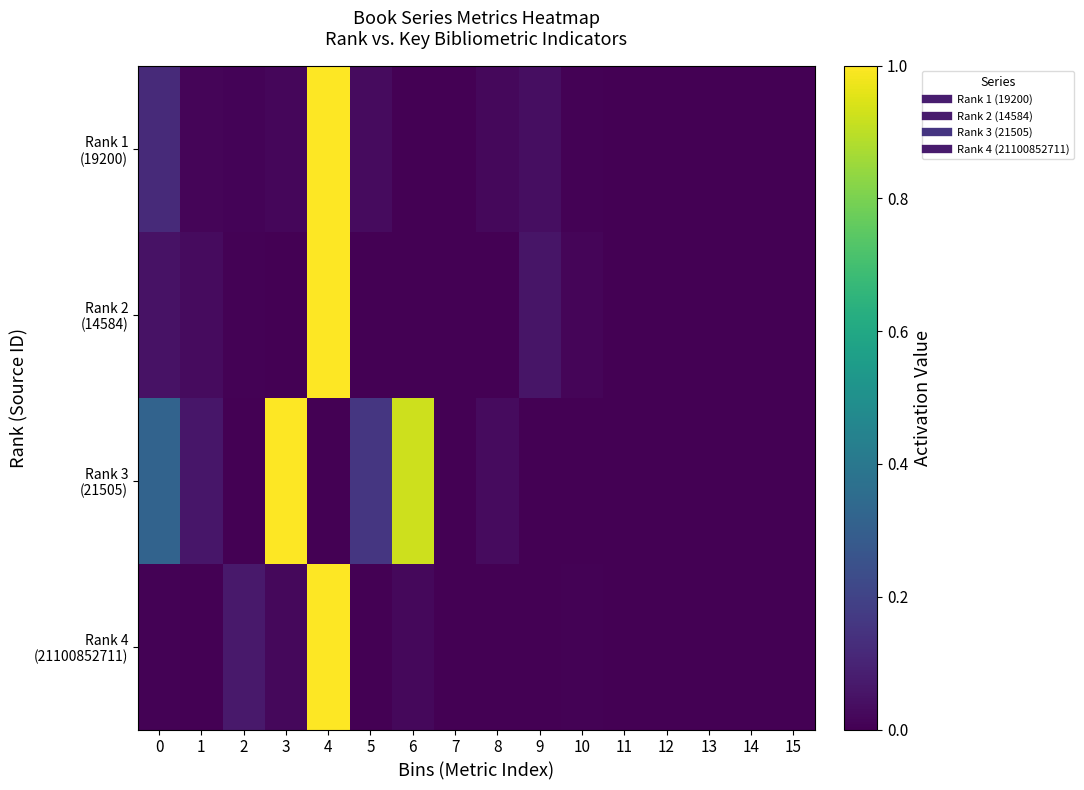

Between 5 and 4, which is larger?

4